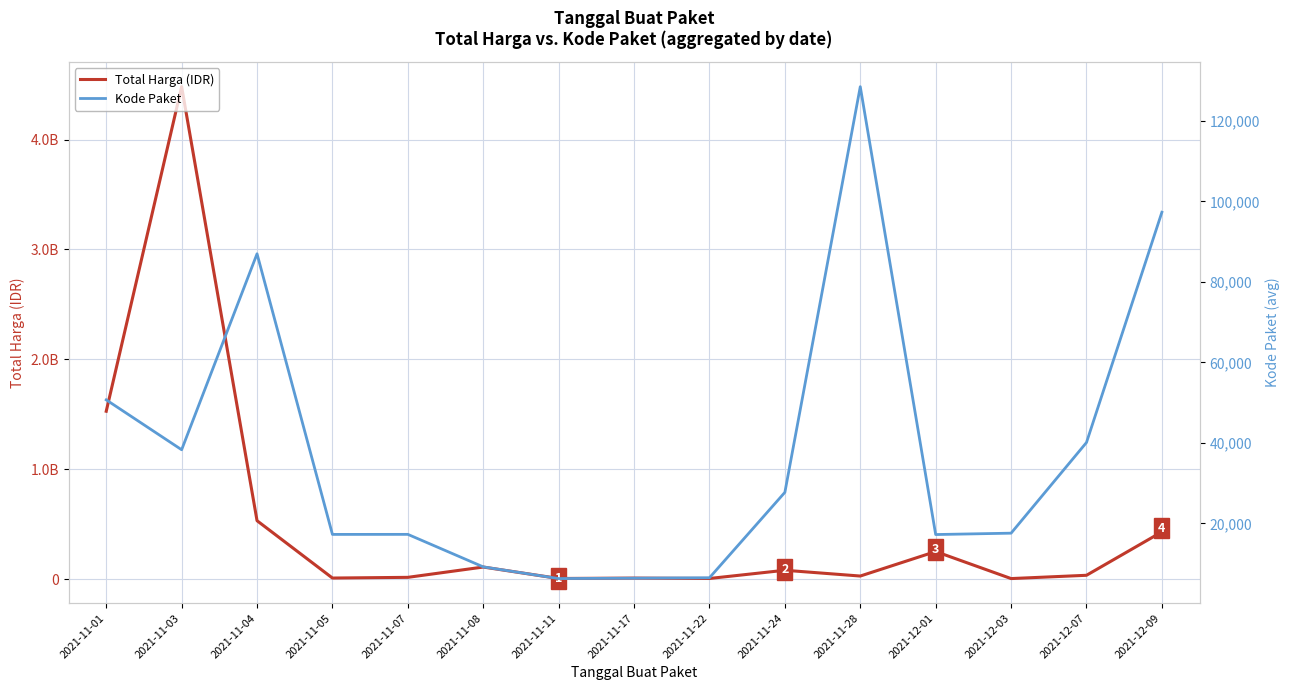

At which category is the sum across all series the highest?

2021-11-03